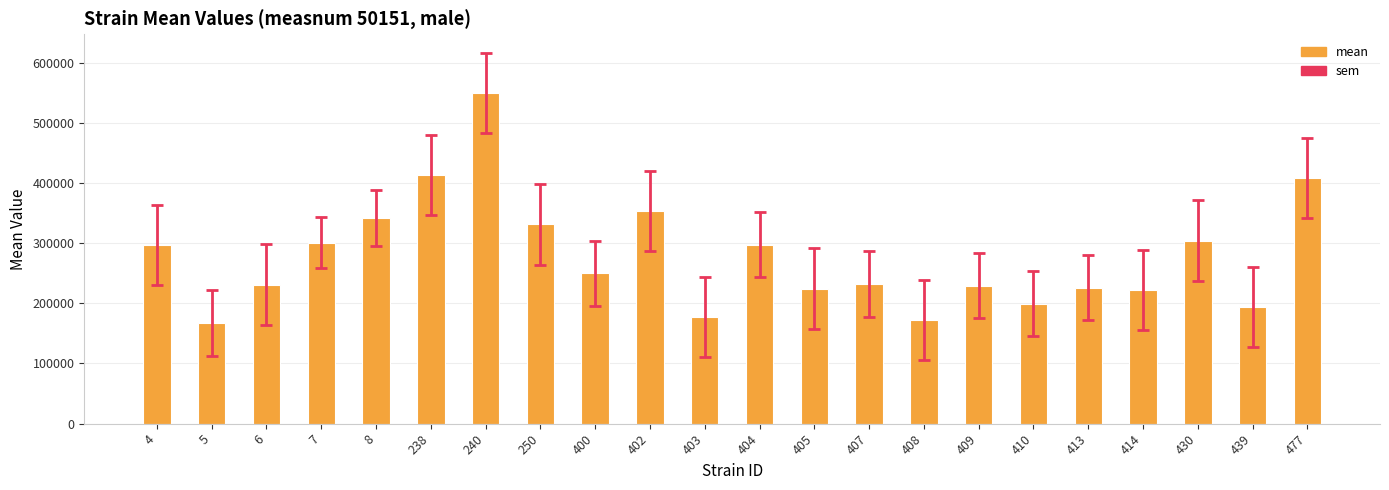

Are the bars horizontal?

No